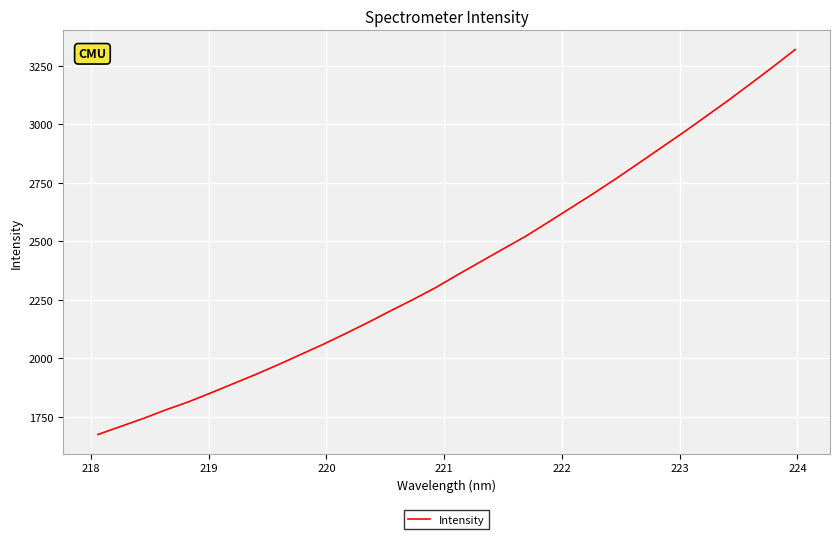

Count the number of categories in the chart.

32